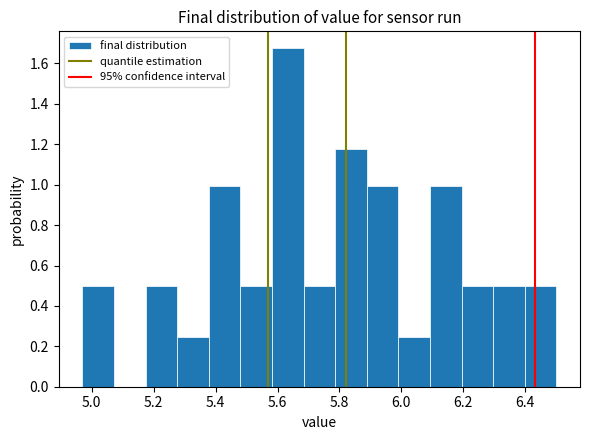

Which range on the x-axis has the tallest bar?

5.582 to 5.684